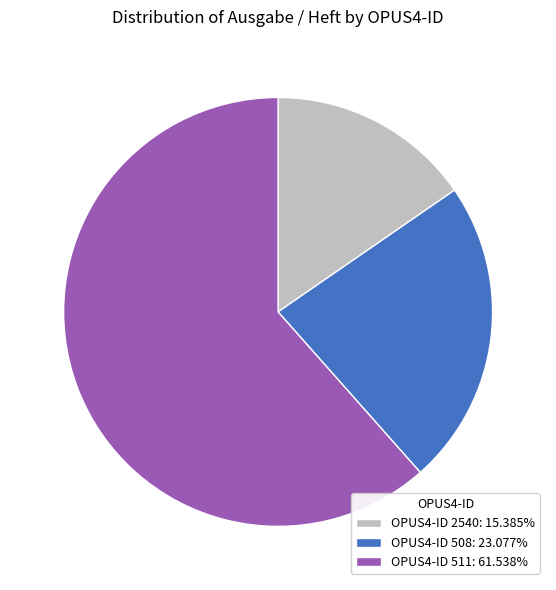

Approximately how many times larger is the value at OPUS4-ID 508: 23.077% compared to OPUS4-ID 2540: 15.385%?

1.5